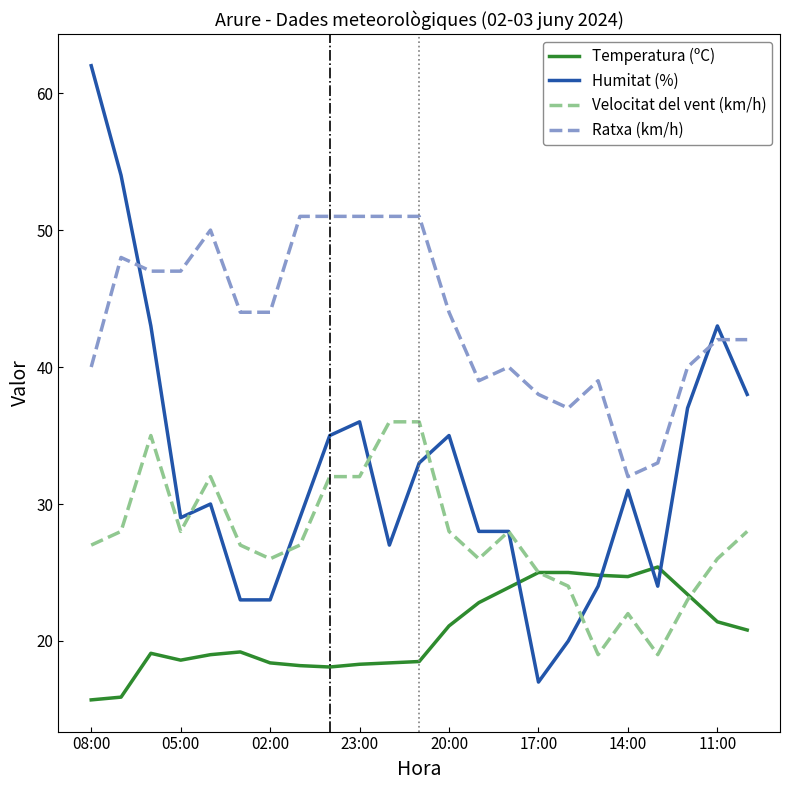

Rank the series by their maximum value, from highest to lowest.

Humitat (%), Ratxa (km/h), Velocitat del vent (km/h), Temperatura (ºC)